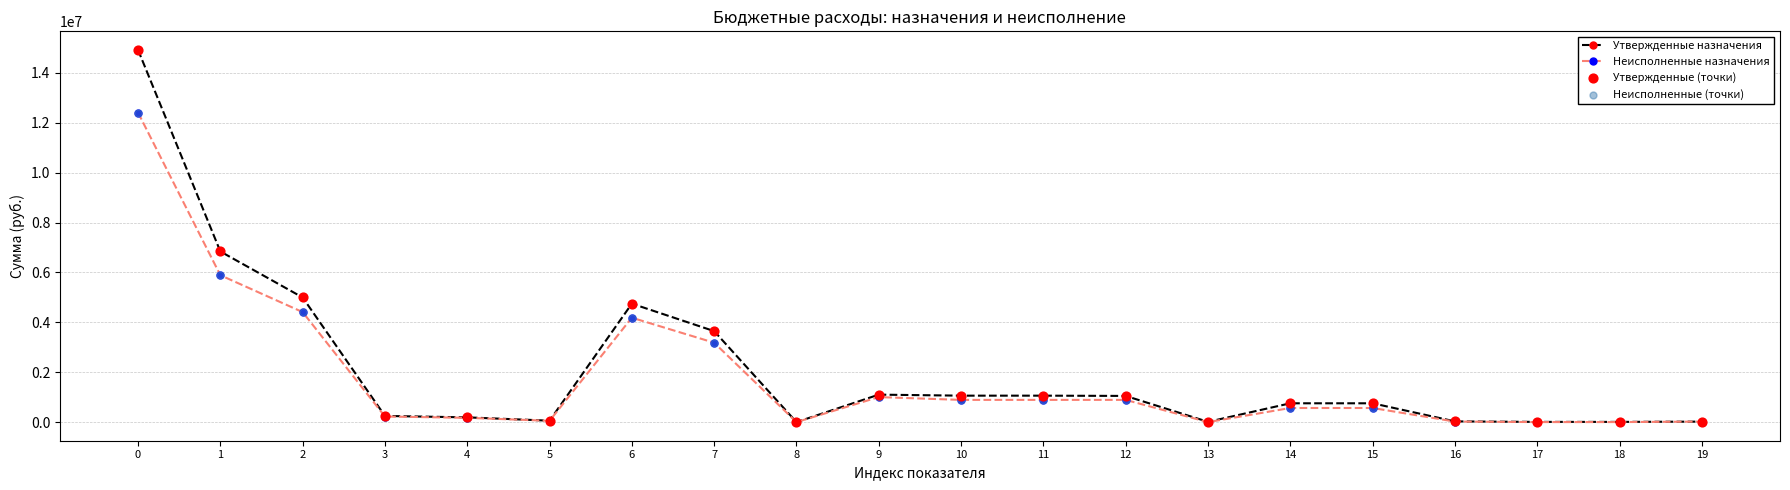

Which series has the widest spread of values?

Утвержденные назначения